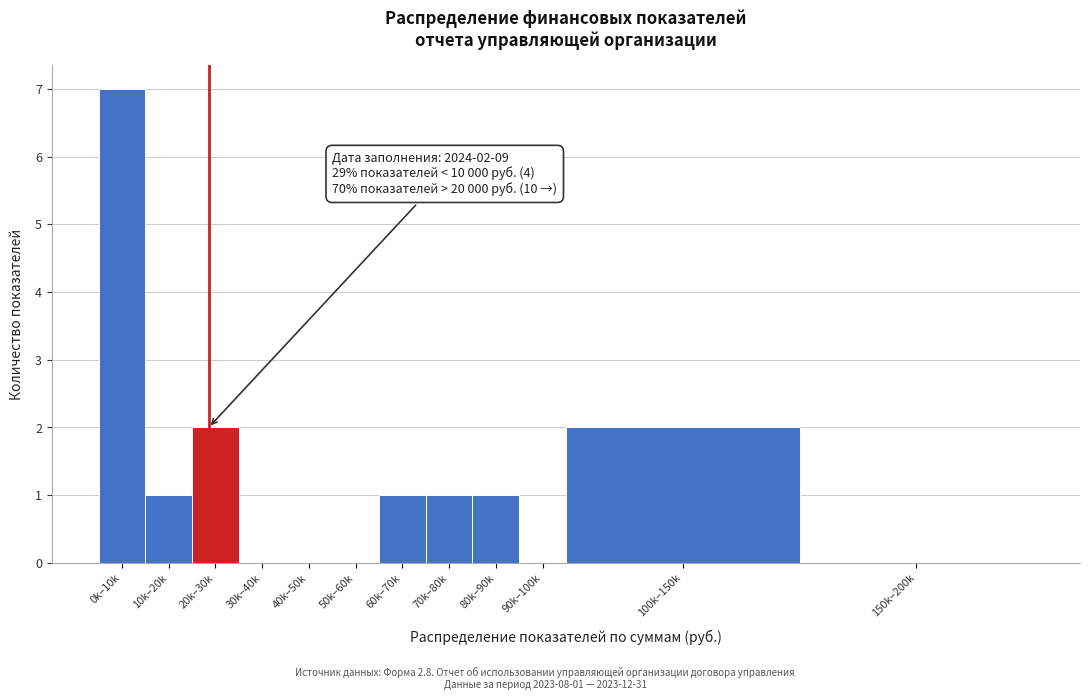

Reading left to right, extract all data points from this chart.

0k–10k=7	10k–20k=1	20k–30k=2	30k–40k=0	40k–50k=0	50k–60k=0	60k–70k=1	70k–80k=1	80k–90k=1	90k–100k=0	100k–150k=2	150k–200k=0